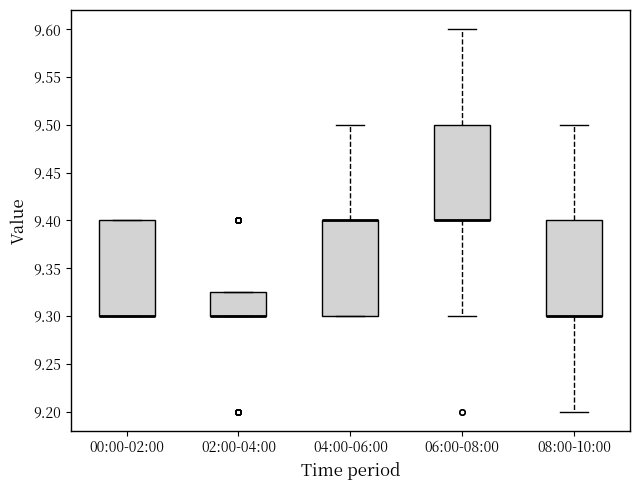

Reading left to right, read every box against the y-axis: the position of its median line, the range the box covers, and the ends of its whiskers. The values are not printed on the chart, so give them approximately, as read against the axis.

00:00-02:00: median 9.300 (drawn on the box's lower edge), box 9.300 to 9.400, whiskers 9.300 to 9.400
02:00-04:00: median 9.300 (drawn on the box's lower edge), box 9.300 to 9.325, whiskers 9.300 to 9.325
04:00-06:00: median 9.400 (drawn on the box's upper edge), box 9.300 to 9.400, whiskers 9.300 to 9.500
06:00-08:00: median 9.400 (drawn on the box's lower edge), box 9.400 to 9.500, whiskers 9.300 to 9.600
08:00-10:00: median 9.300 (drawn on the box's lower edge), box 9.300 to 9.400, whiskers 9.200 to 9.500